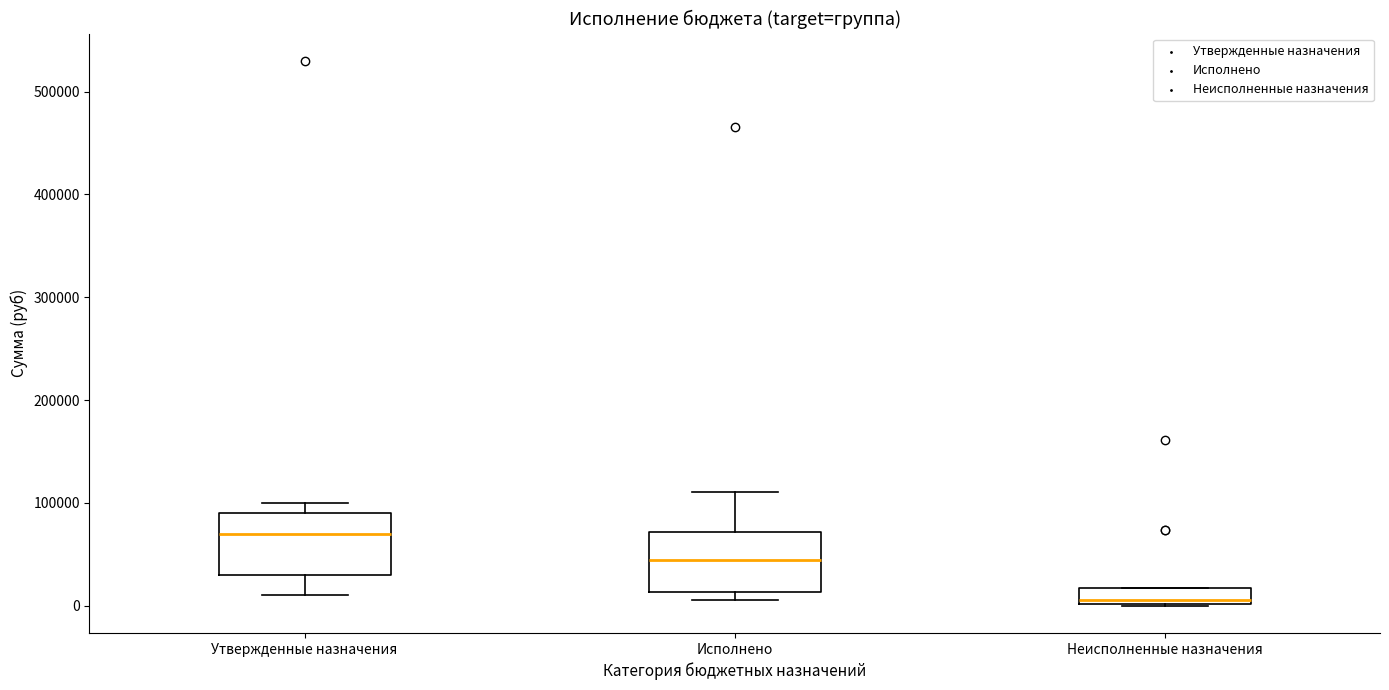

Where does the median line of the box for Неисполненные назначения sit on the y-axis? The values are not printed on the chart, so give them approximately, as read against the axis.

10000